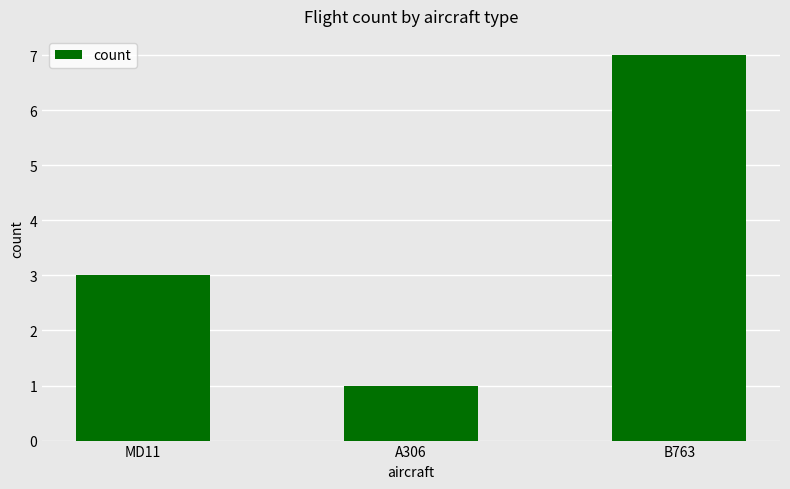

What is the average value?

4